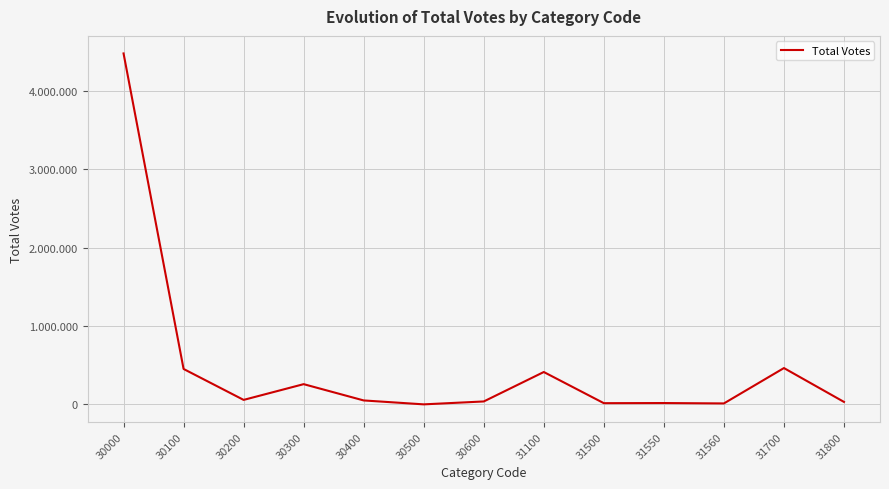

Does the chart have visible grid lines?

Yes